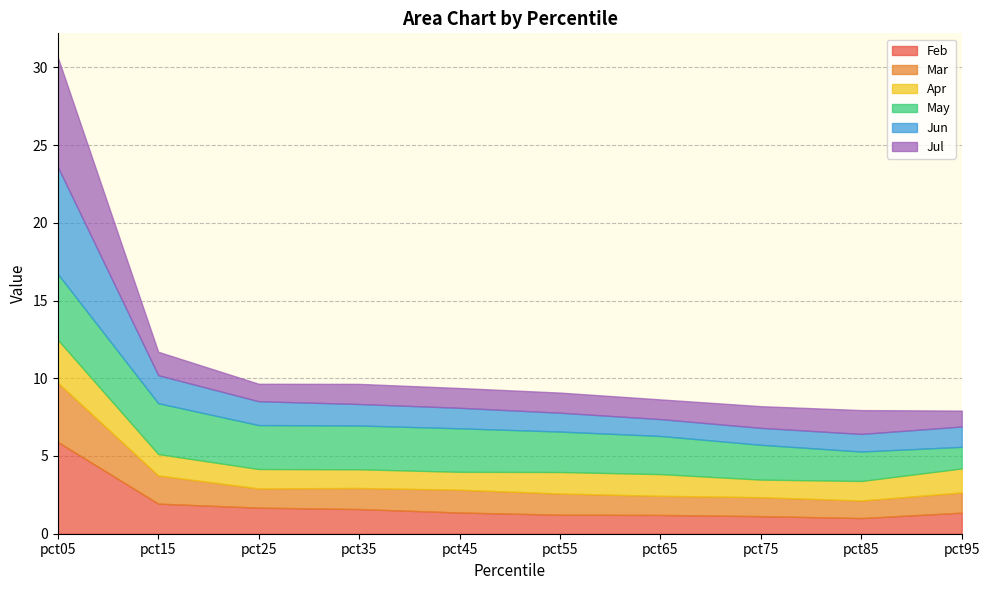

After their last crossing, which series has the higher values: Apr or Jul?

Apr